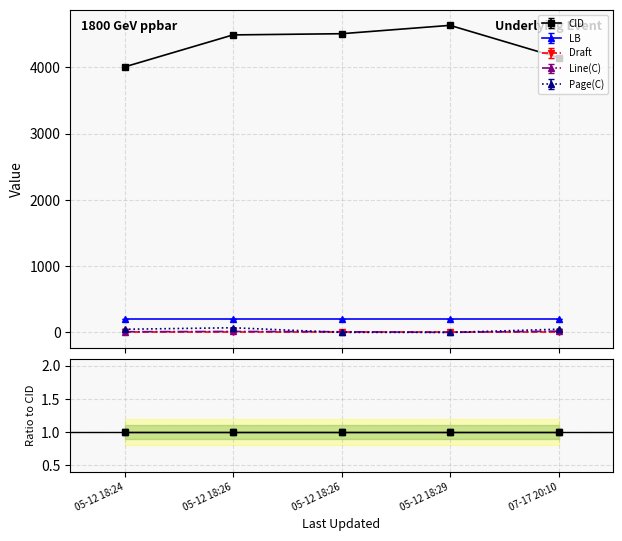

What position from the left is 2014-05-12 18:26:43?

2